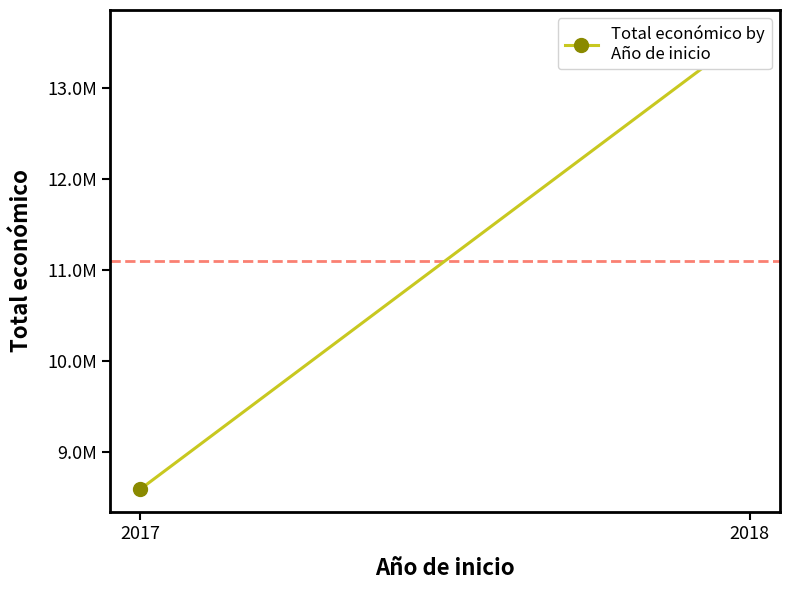

Rank the categories by value from lowest to highest.

2017, 2018